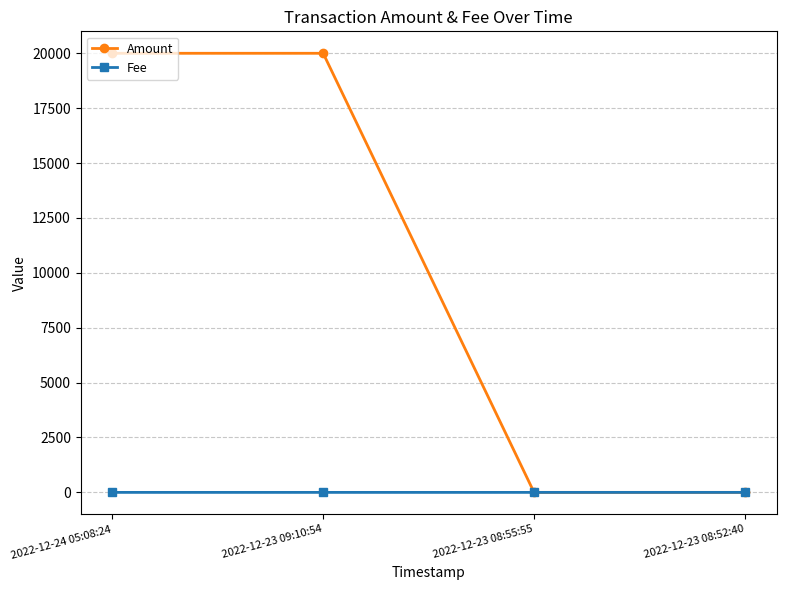

What is the label of the 4th point from the right?

2022-12-24 05:08:24